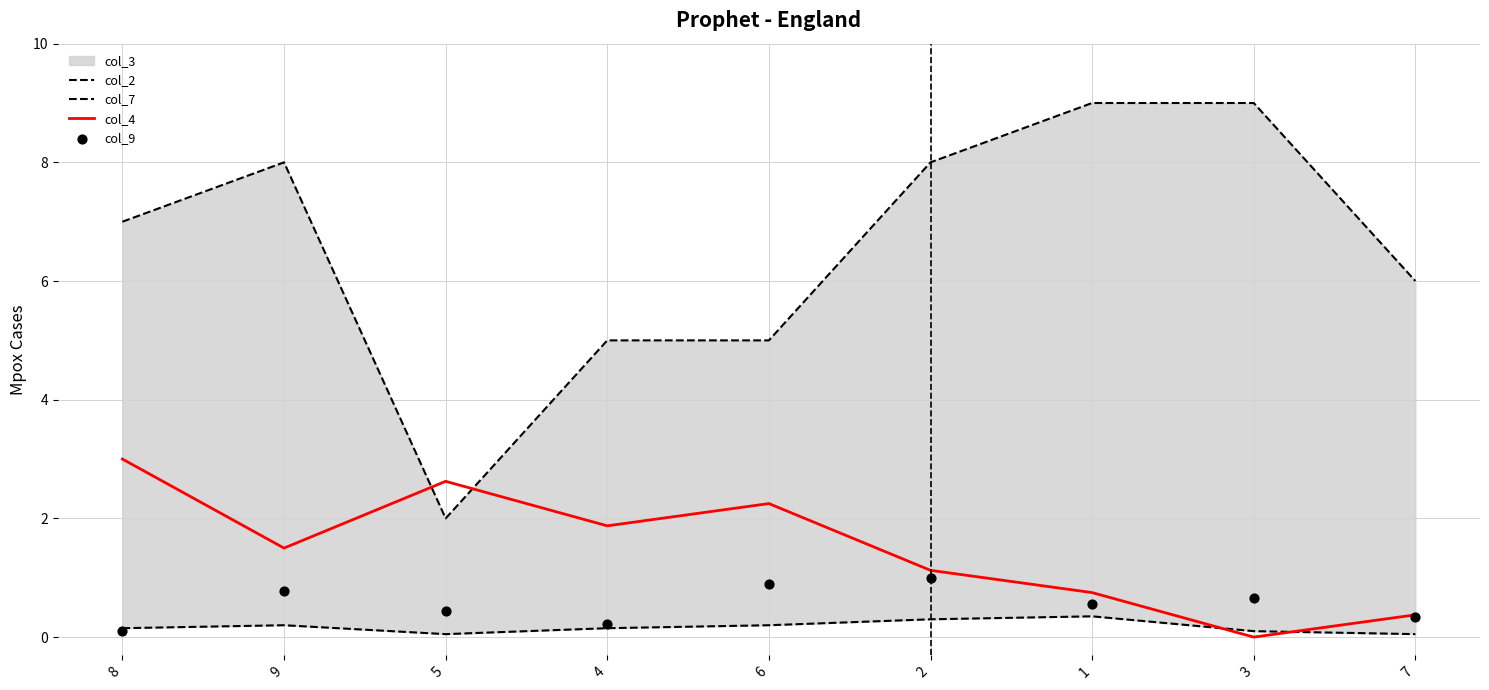

What is the total value across all series at 4?

7.2